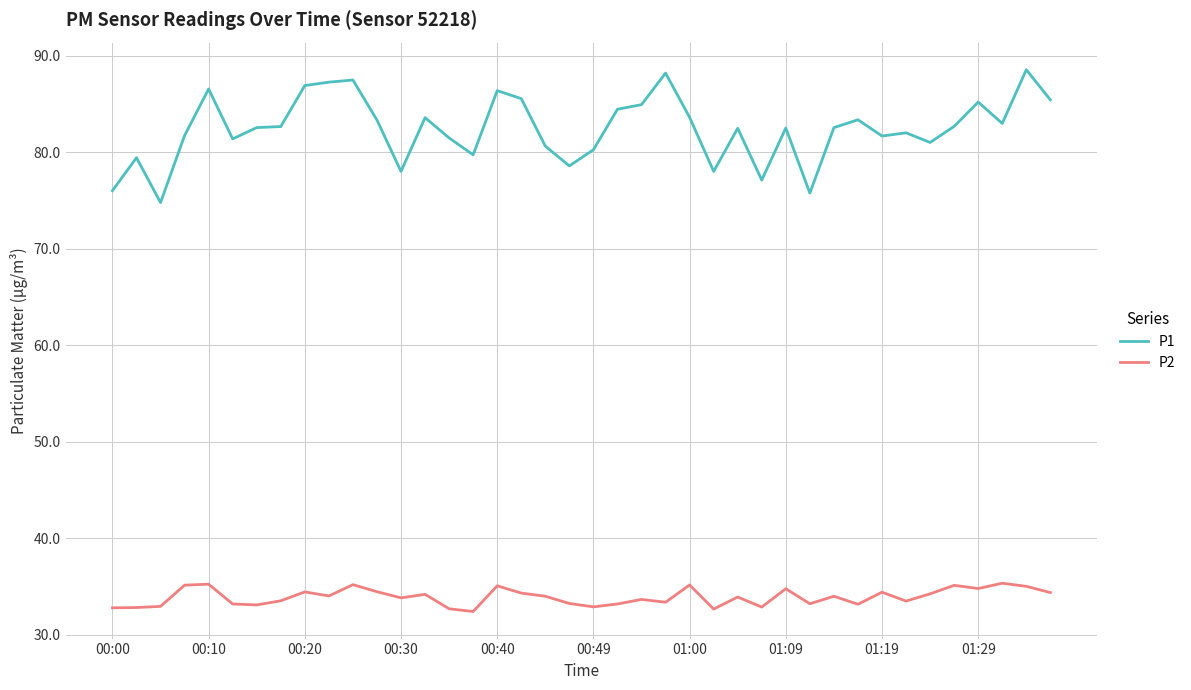

In P1, how many points are lower than both neighbors (excluding endpoints)?

11